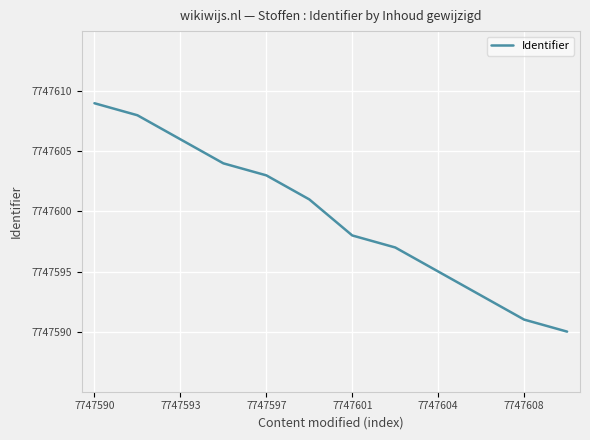

What is the difference between the maximum and minimum values?

19